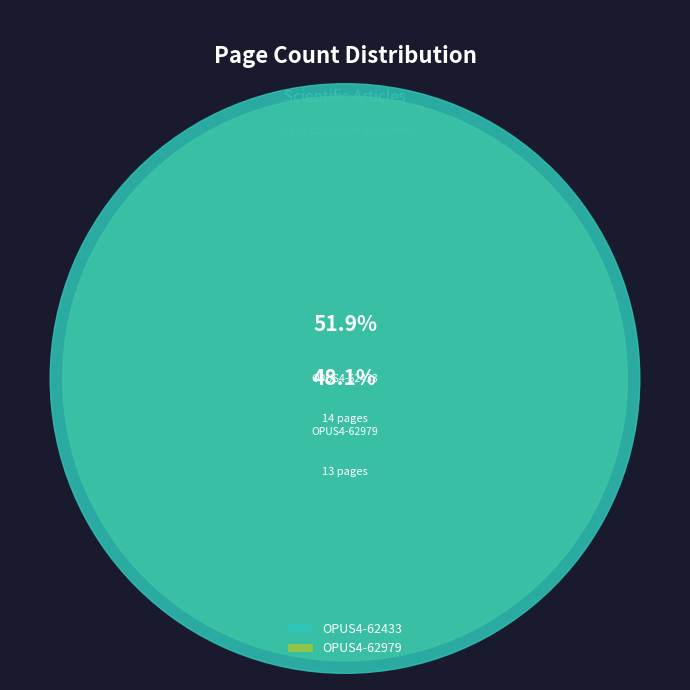

Combined, do OPUS4-62433 and OPUS4-62979 account for over 50%?

Yes